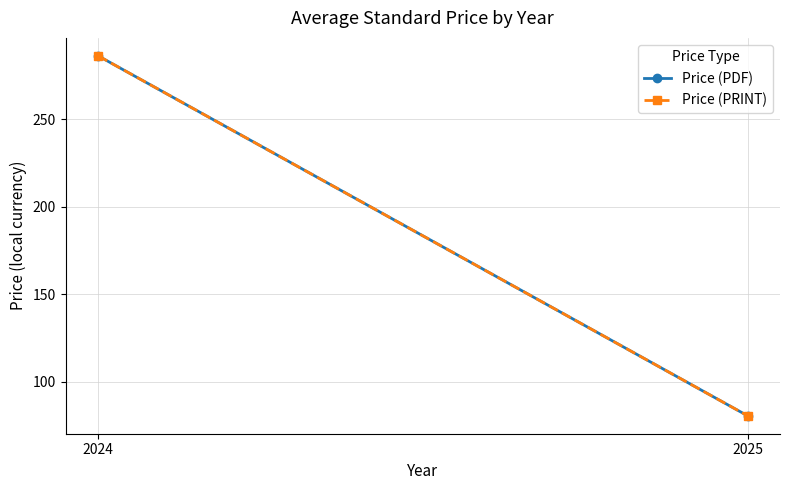

Is it true that Price (PRINT) equals 376.3 at 2024?

False